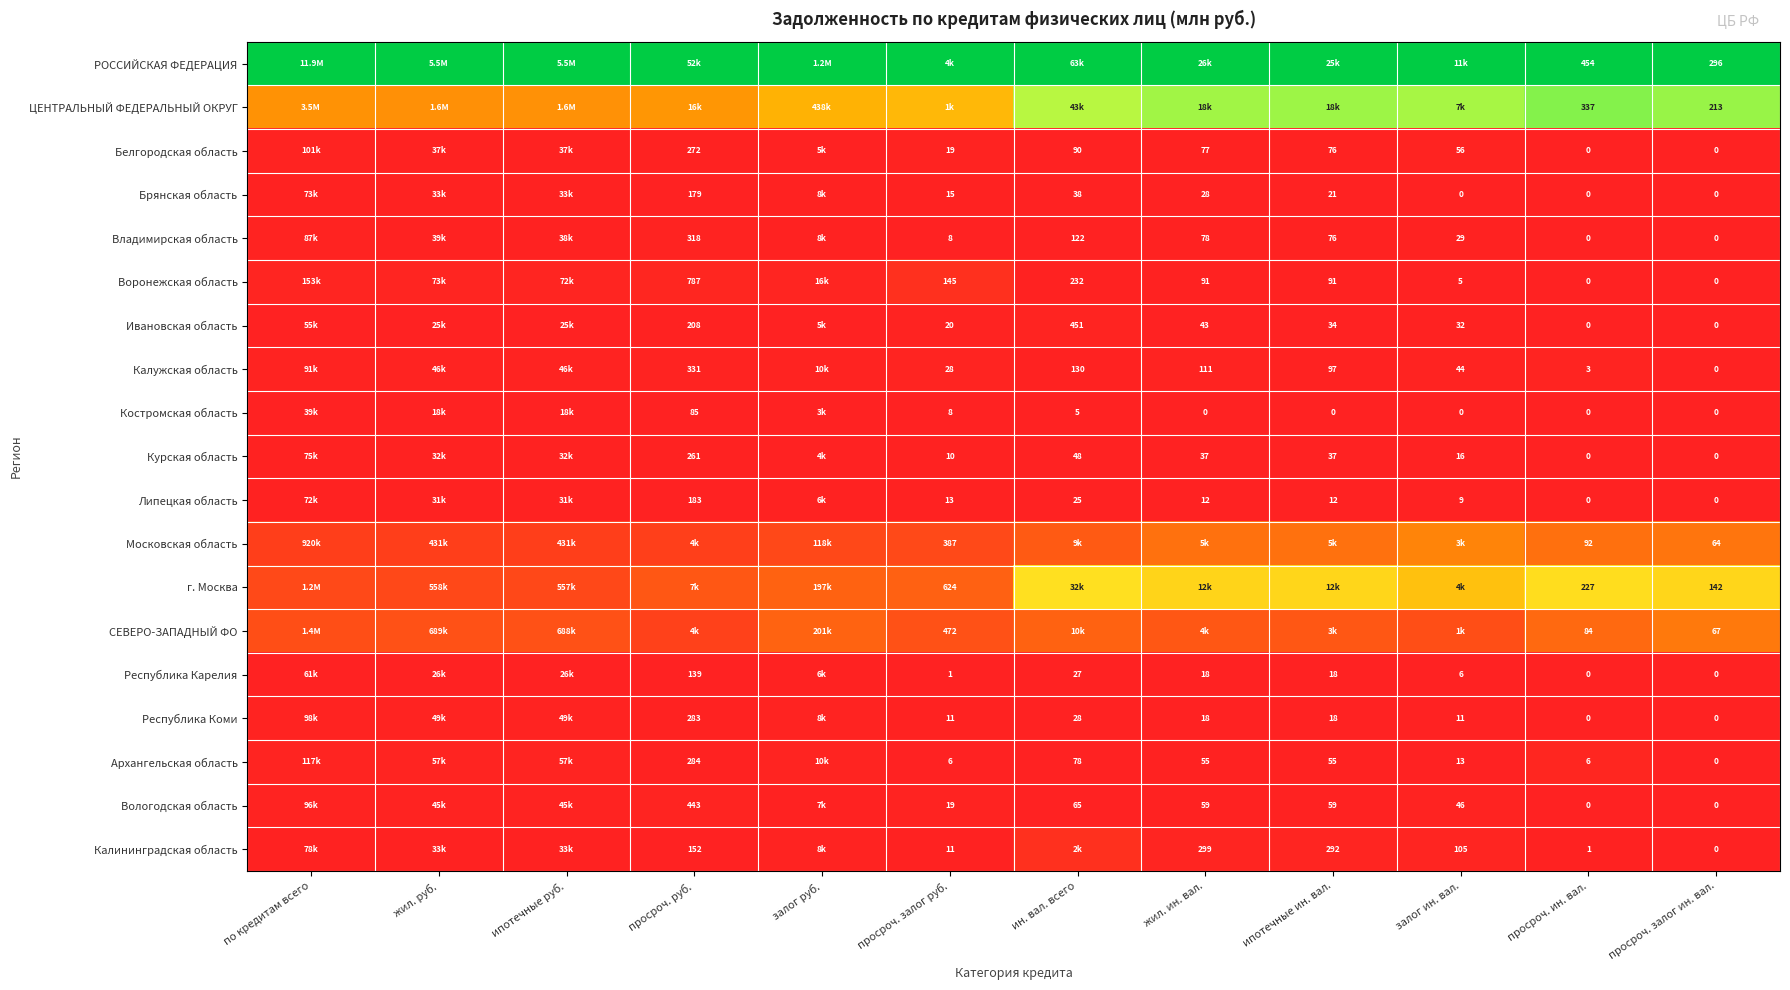

Is the value of Брянская область at просроч. руб. greater than the value of Липецкая область at залог ин. вал.?

Yes